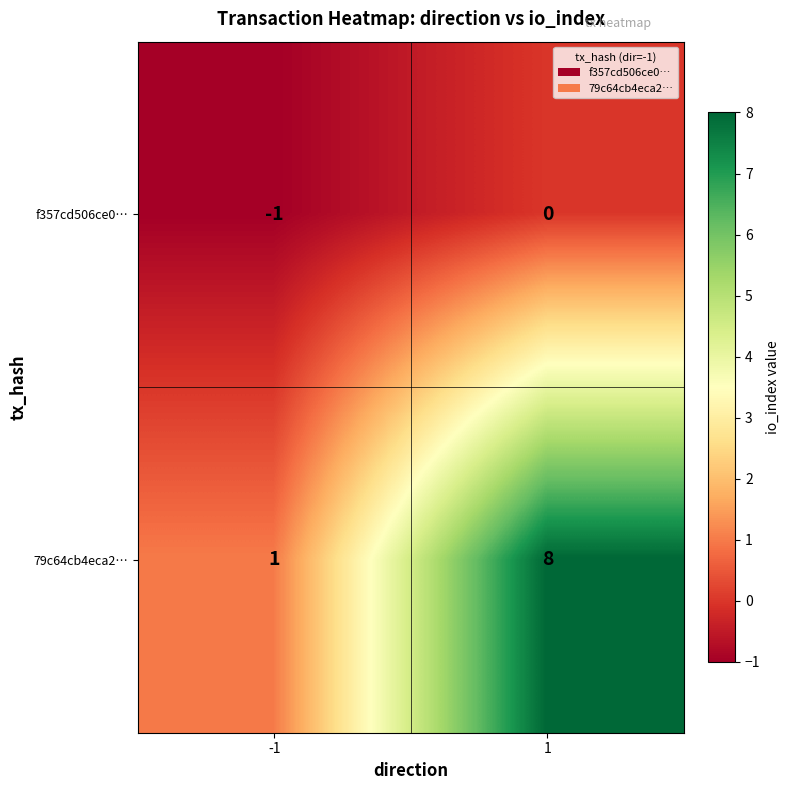

The value of f357cd506ce0… at -1 is -1. True or false?

True